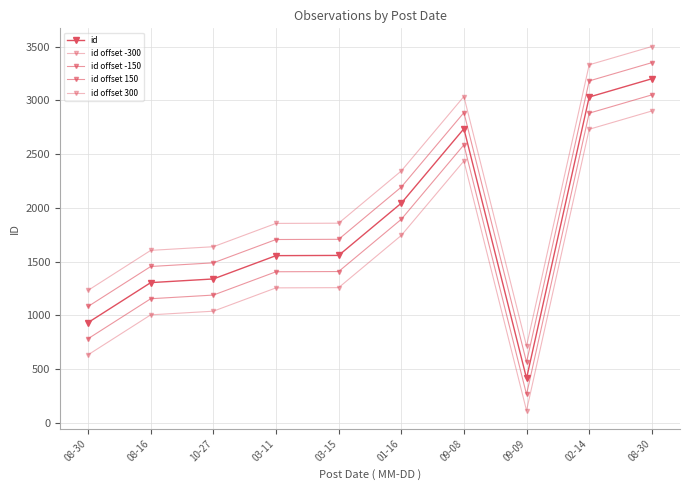

Reading left to right, list all the values displayed in this chart.

id: 932	1304	1338	1555	1557	2043	2736	413	3031	3201
id offset -300: 632	1004	1038	1255	1257	1743	2436	113	2731	2901
id offset -150: 782	1154	1188	1405	1407	1893	2586	263	2881	3051
id offset 150: 1082	1454	1488	1705	1707	2193	2886	563	3181	3351
id offset 300: 1232	1604	1638	1855	1857	2343	3036	713	3331	3501